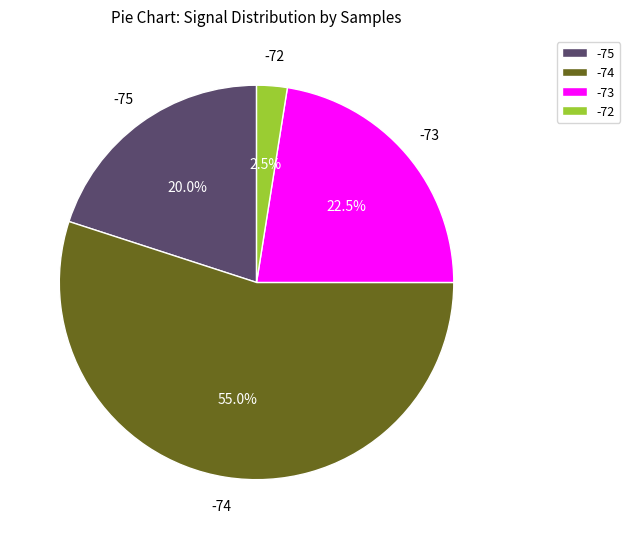

What is the total percentage of -75 and -72?

22.5%